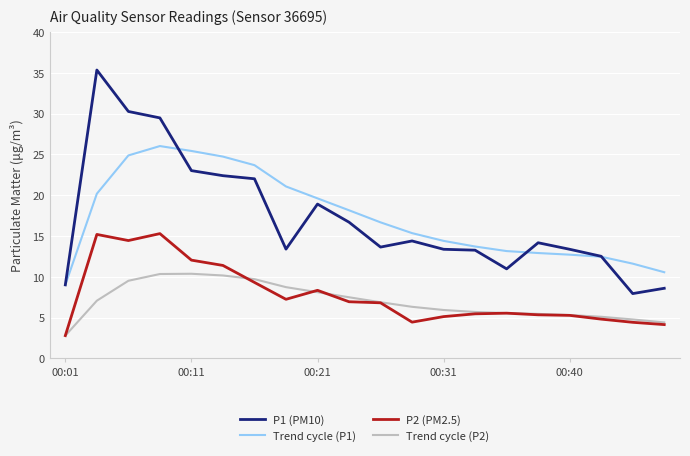

Which series has the widest spread of values?

P1 (PM10)